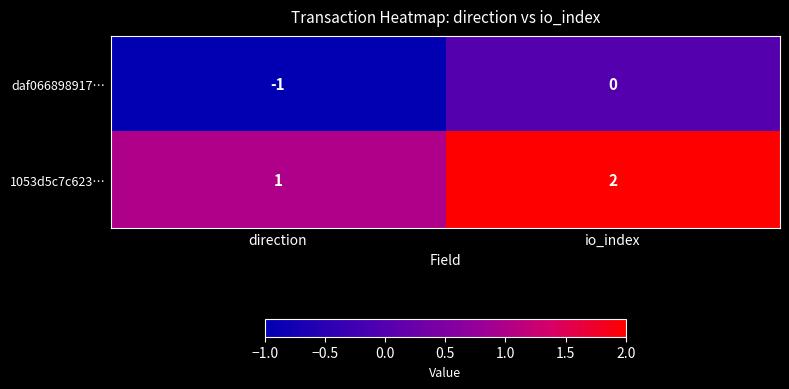

Where is 1053d5c7c623… nearest to the value 1?

direction